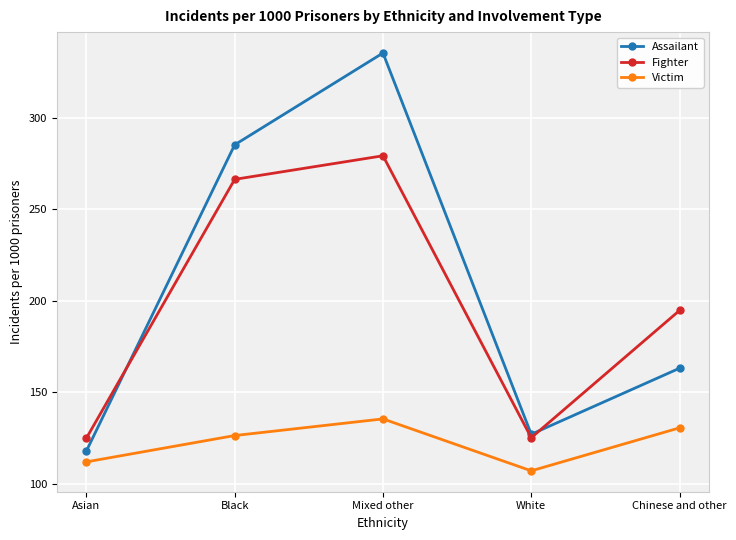

True or false: Victim has a value of 69.8 at Chinese and other.

False